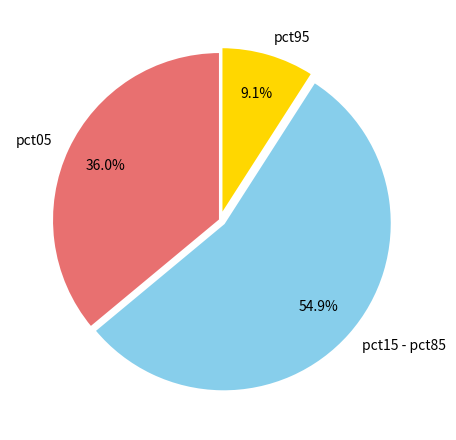

To the nearest percent, what portion does pct95 represent?

9%